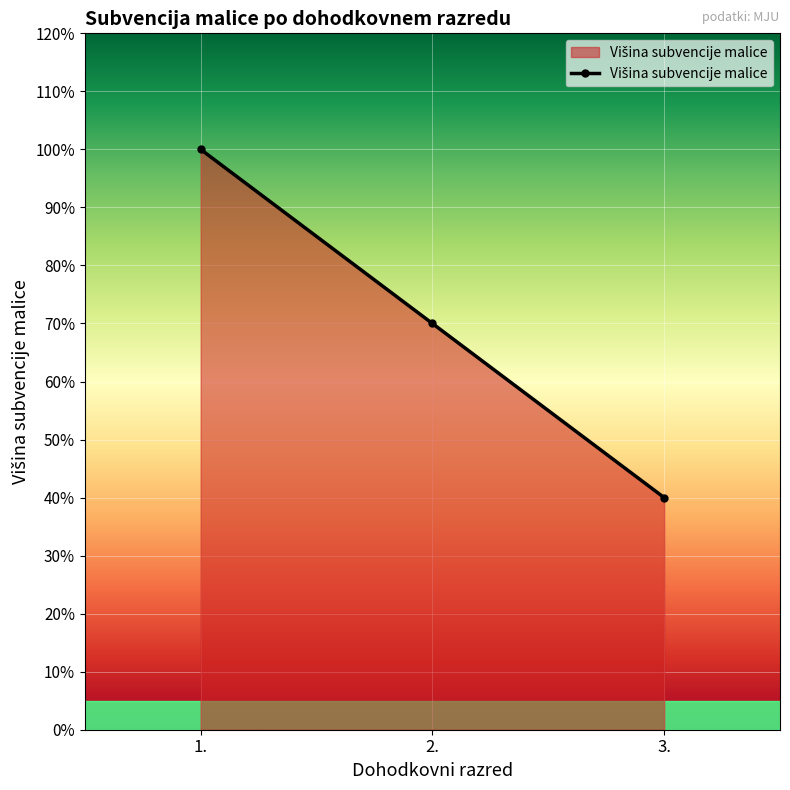

Where is the data nearest to the value 0?

3.